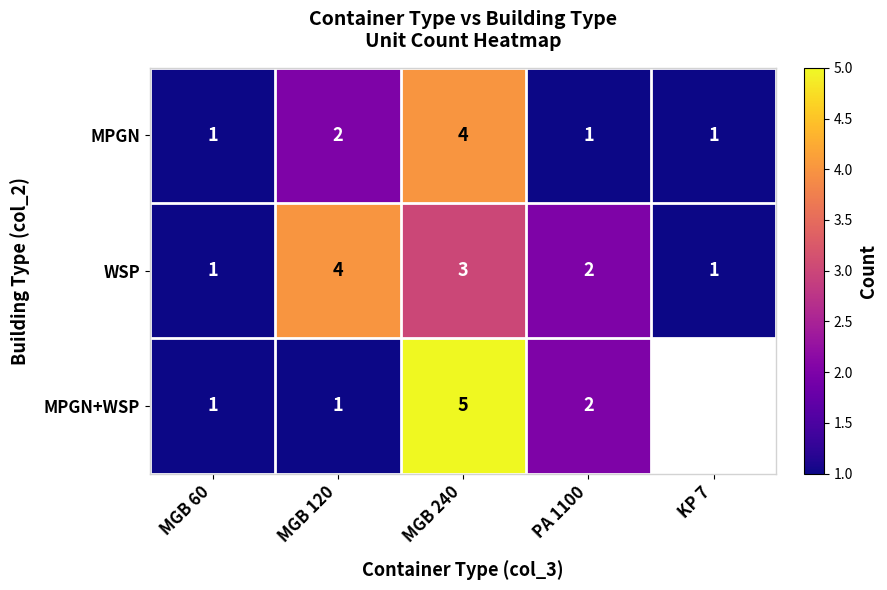

Where is MPGN nearest to the value 2?

MGB 120